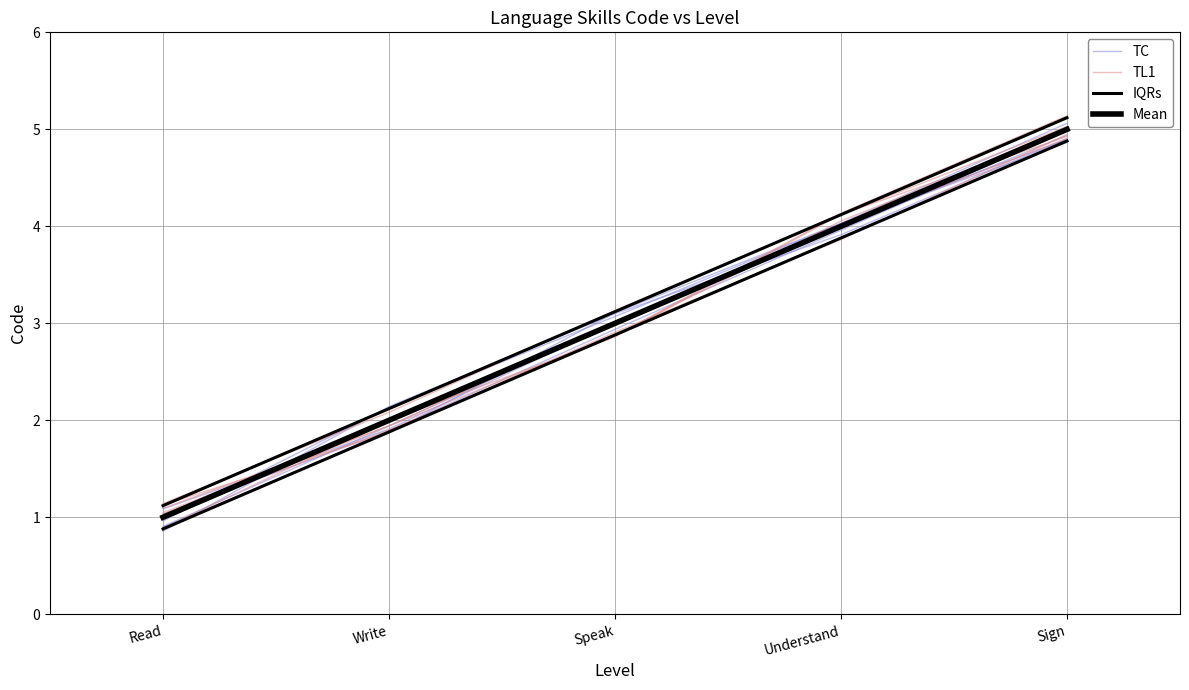

What are all the series names shown in the legend?

TC, TL1, IQRs, Mean